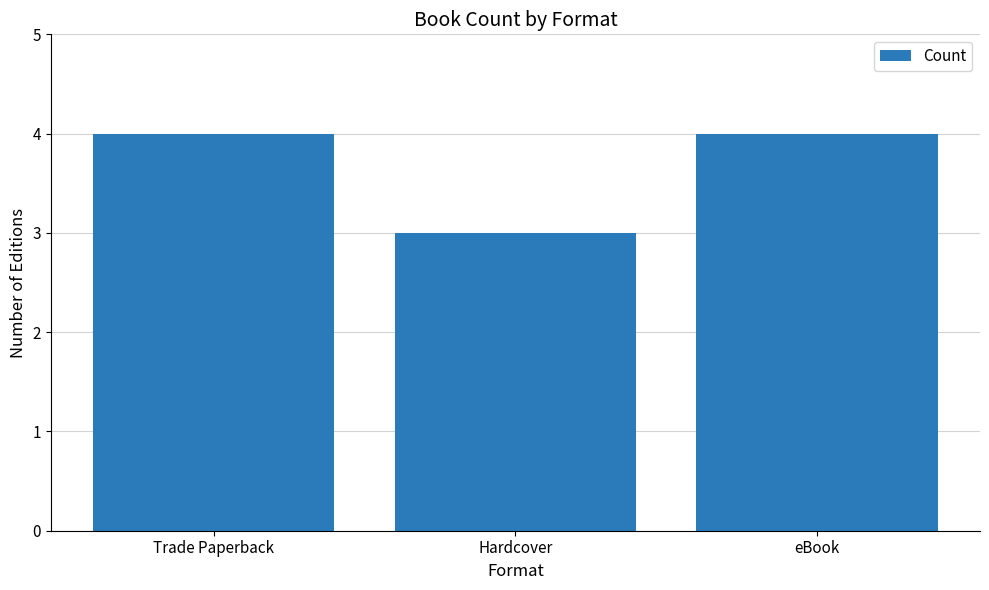

Reading left to right, transcribe all the data shown in this chart.

4	3	4